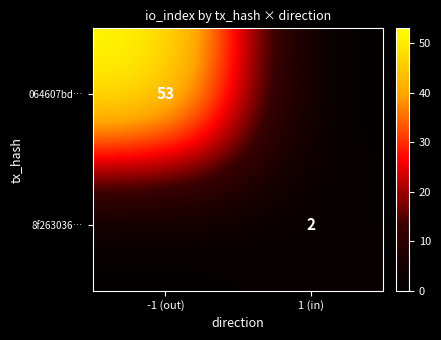

The value of 8f263036… at 1 (in) is 2. True or false?

True